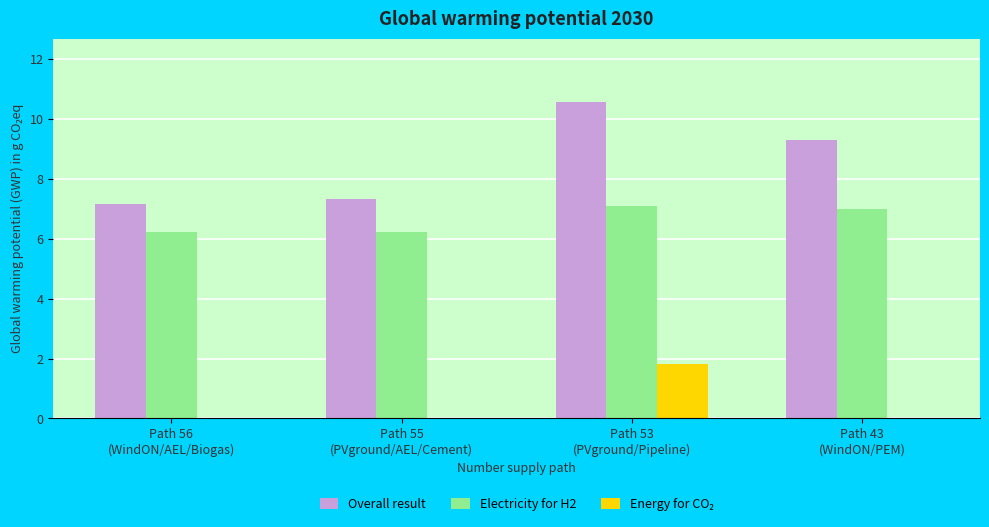

How many groups of bars are there?

4